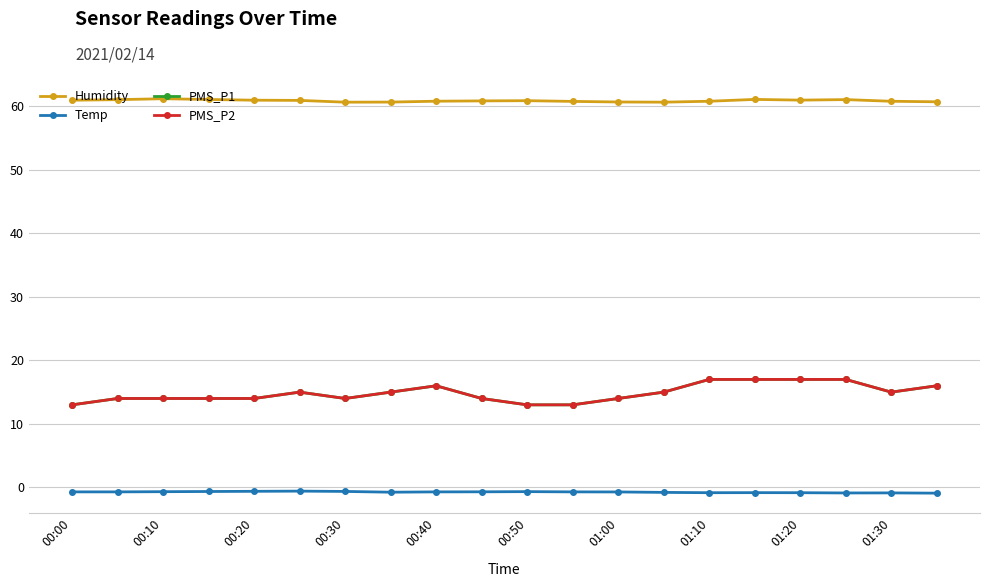

Does the chart have visible grid lines?

Yes